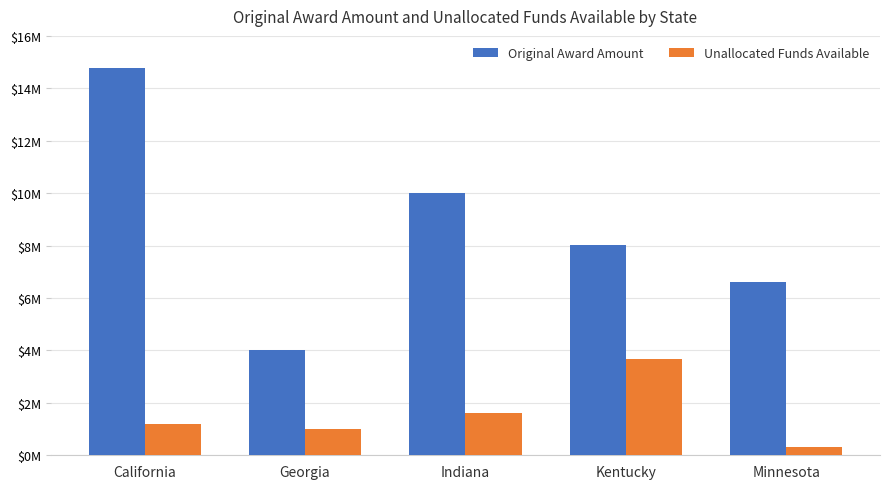

Where does the Unallocated Funds Available series first go above 1187931?

California